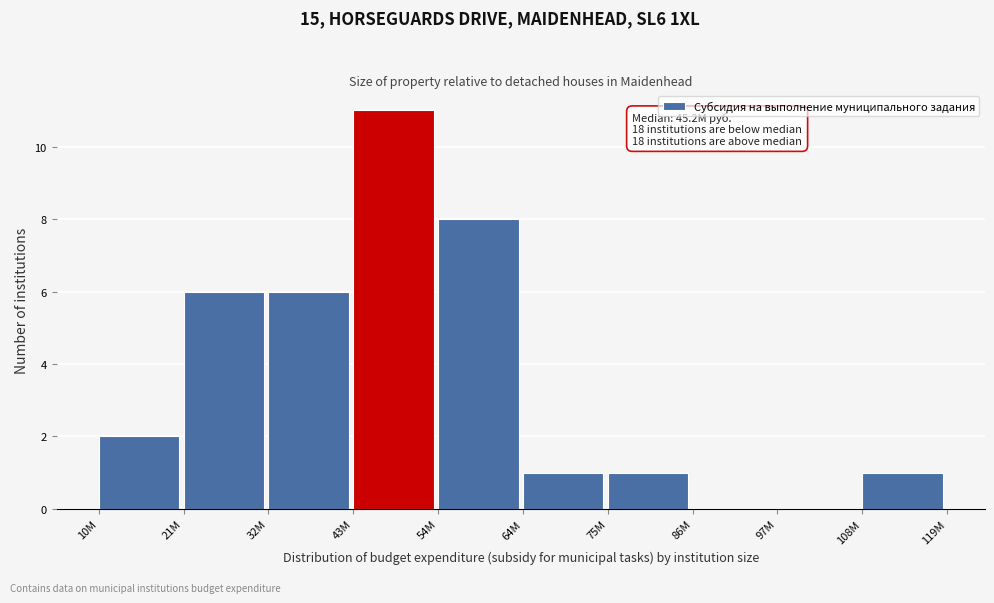

Reading left to right, extract all data points from this chart.

10M=2	21M=6	32M=6	43M=11	54M=8	64M=1	75M=1	86M=0	97M=0	108M=1